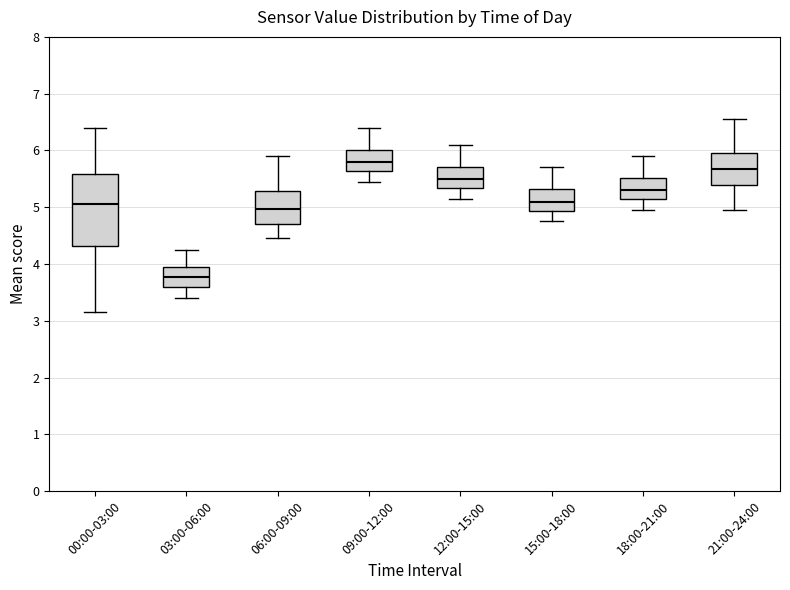

Which box's median line is the lowest?

03:00-06:00